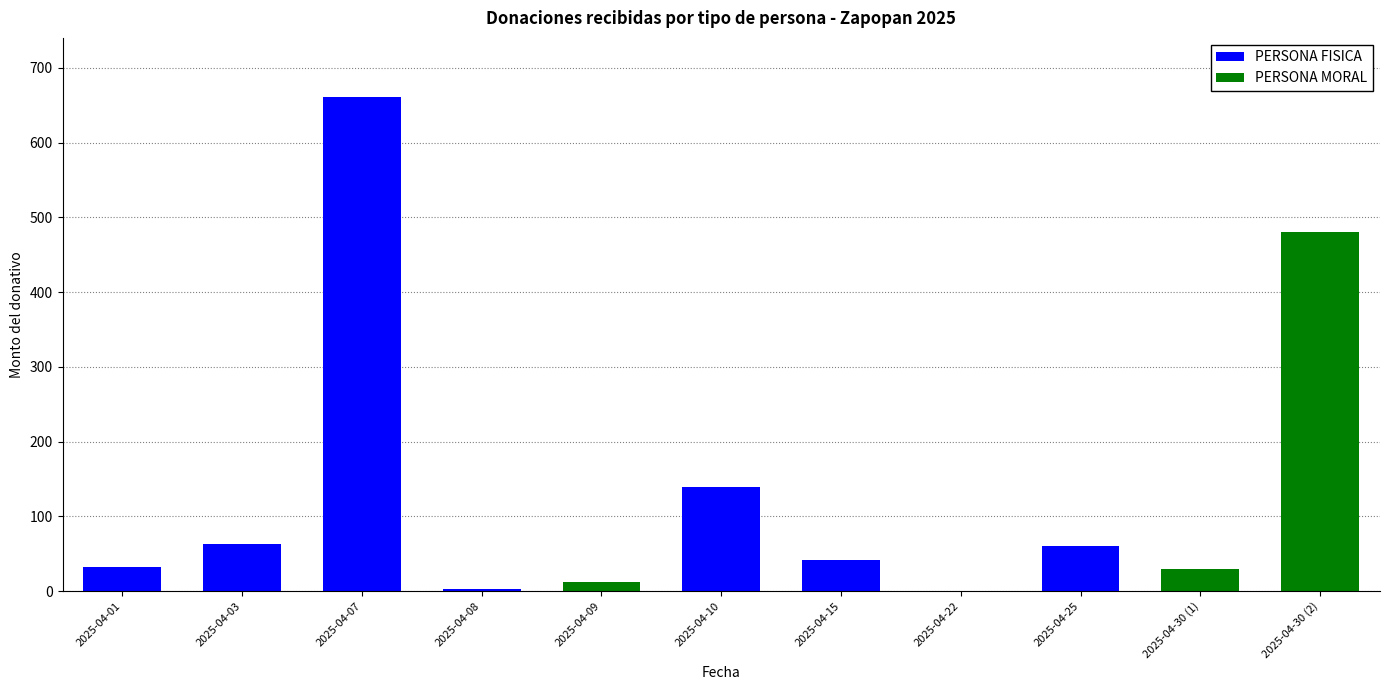

What are all the series names shown in the legend?

PERSONA FISICA, PERSONA MORAL